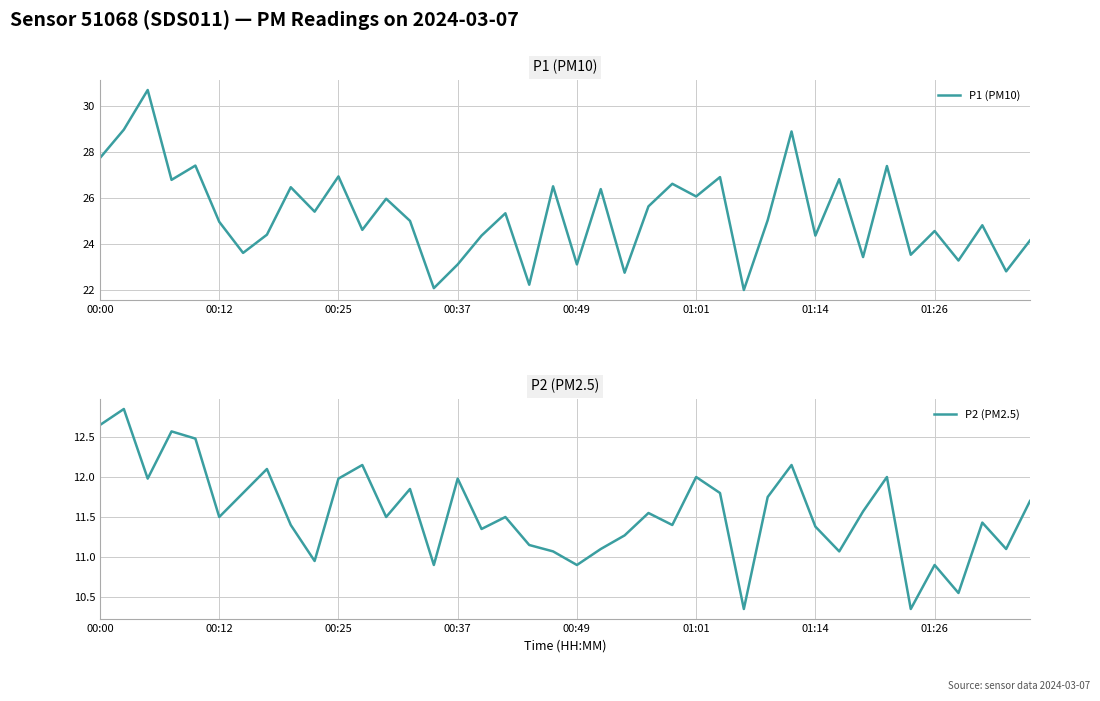

The P2 (PM2.5) series shows 10.9 at 00:49. True or false?

True